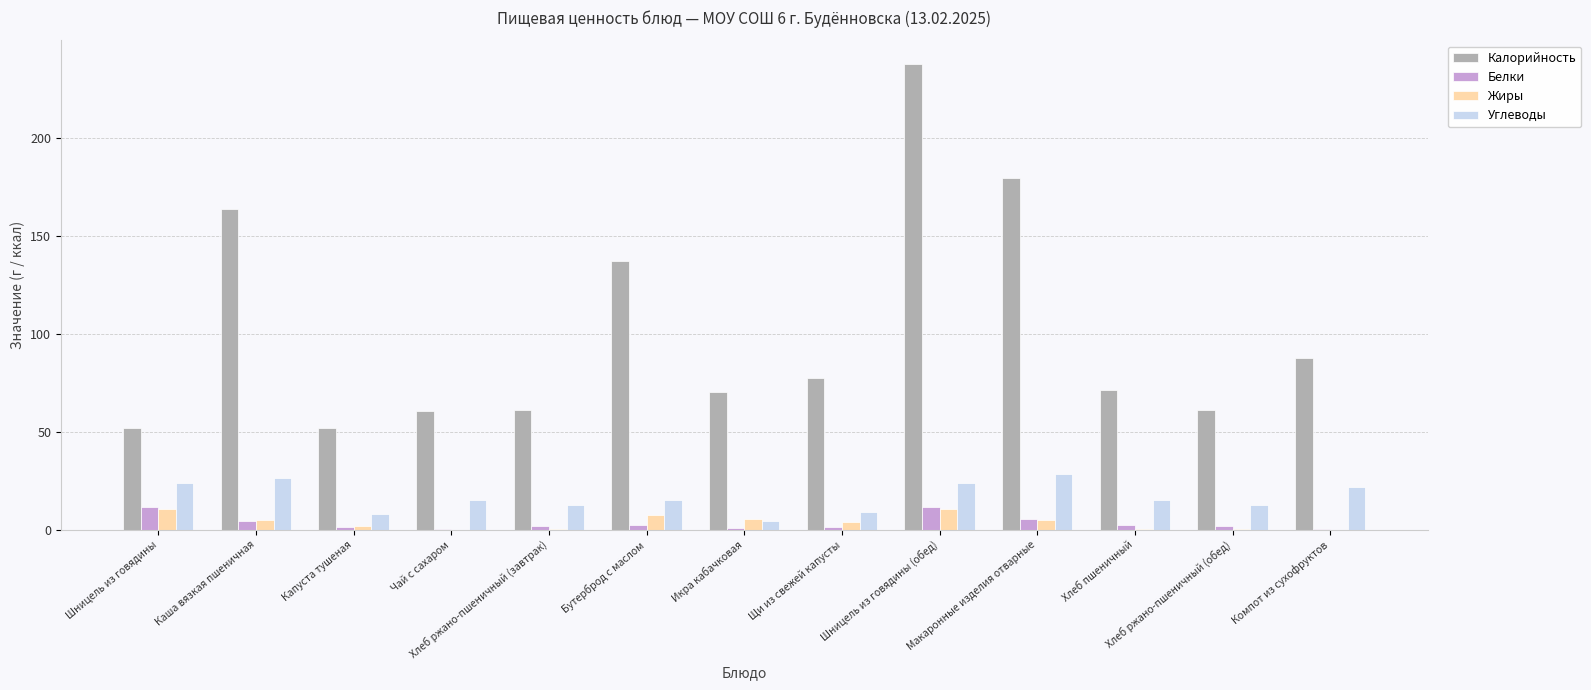

Count the number of categories in the chart.

13